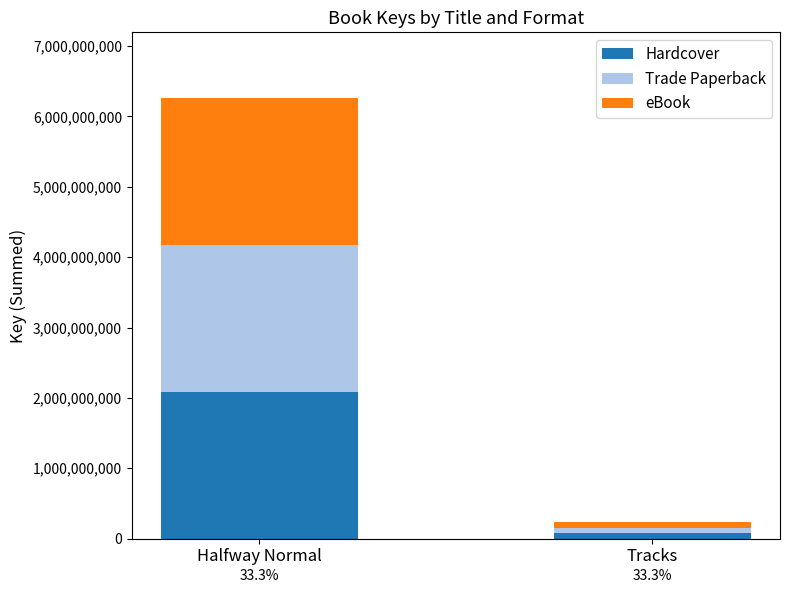

Read the Hardcover value at Tracks, to the nearest 10.

76847380